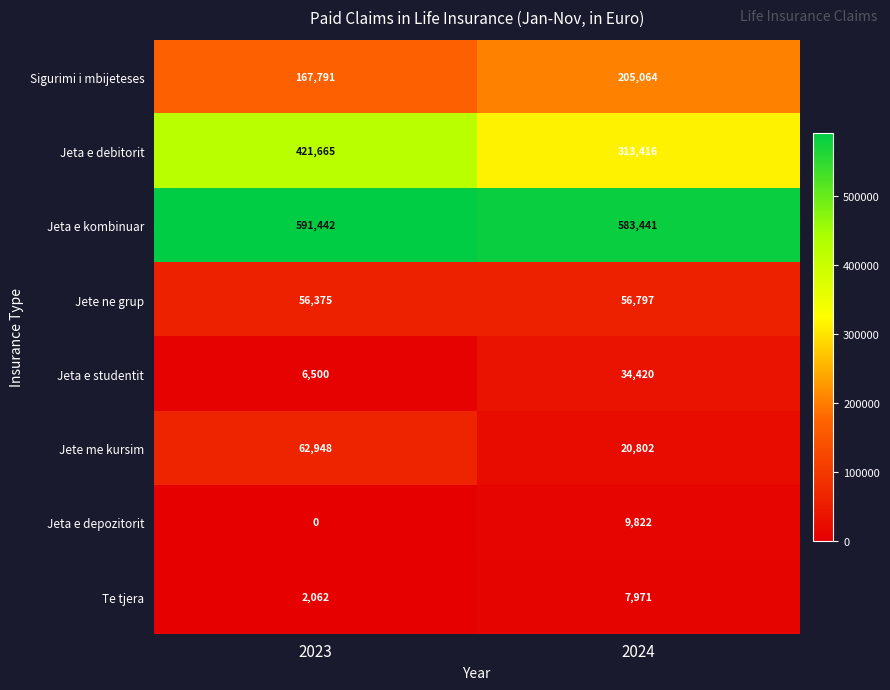

What is the approximate value of Jeta e kombinuar at 2024, to the nearest 100?

583400